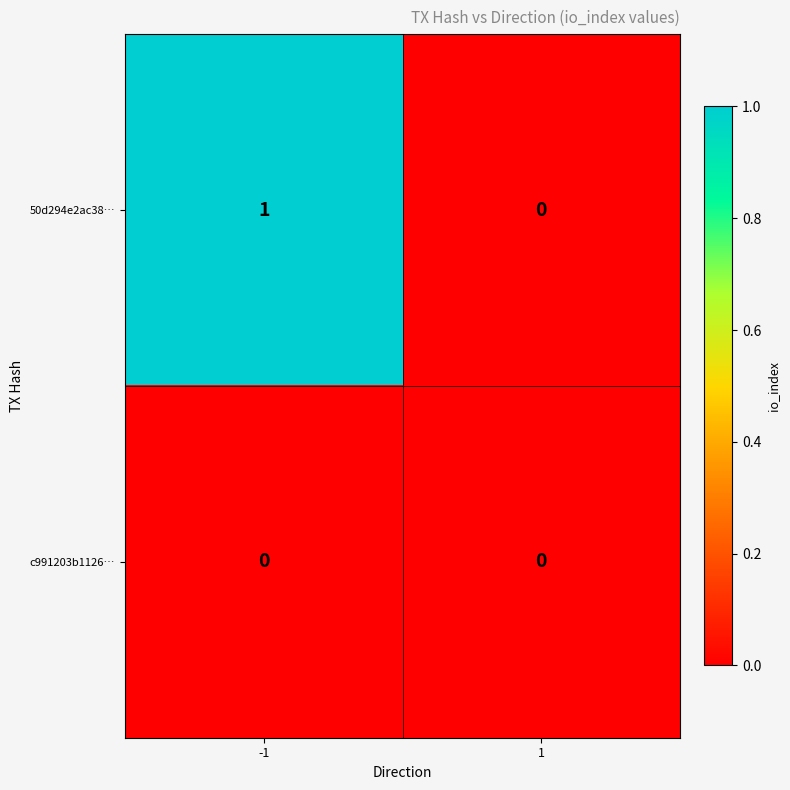

Which series changed the most between -1 and 1?

50d294e2ac38…